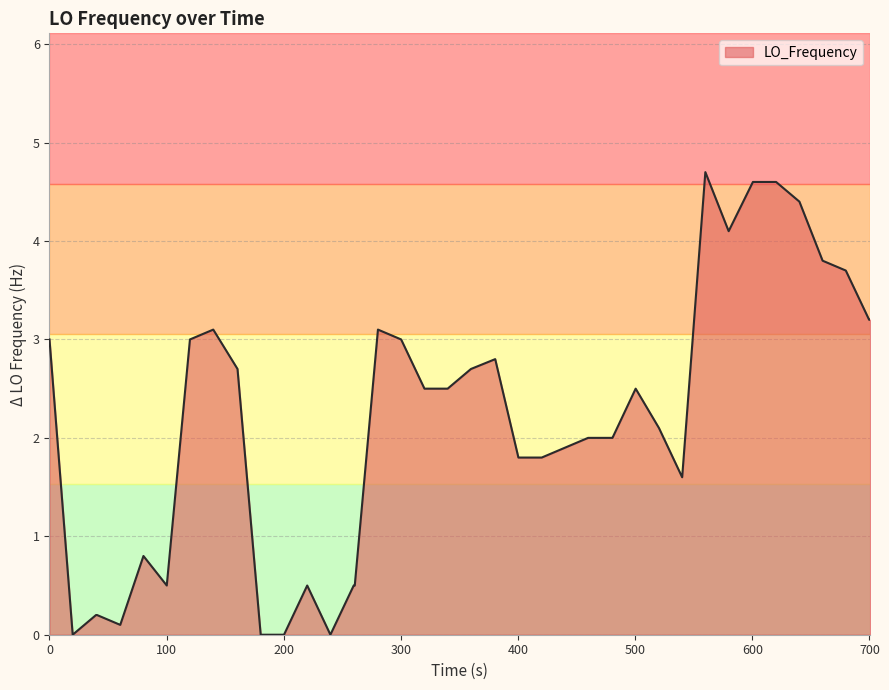

What is the difference between the maximum and minimum values?

4.7